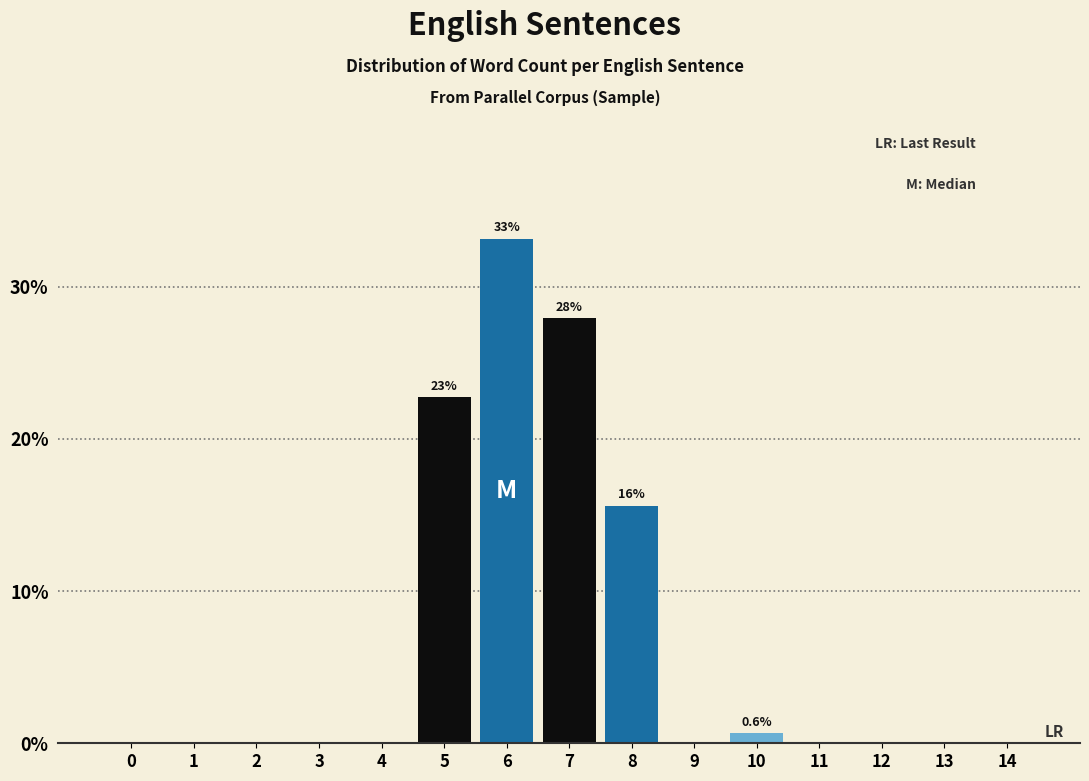

Reading left to right, list all the values displayed in this chart.

0=0.0	1=0.0	2=0.0	3=0.0	4=0.0	5=22.7	6=33.1	7=27.9	8=15.6	9=0.0	10=0.6	11=0.0	12=0.0	13=0.0	14=0.0